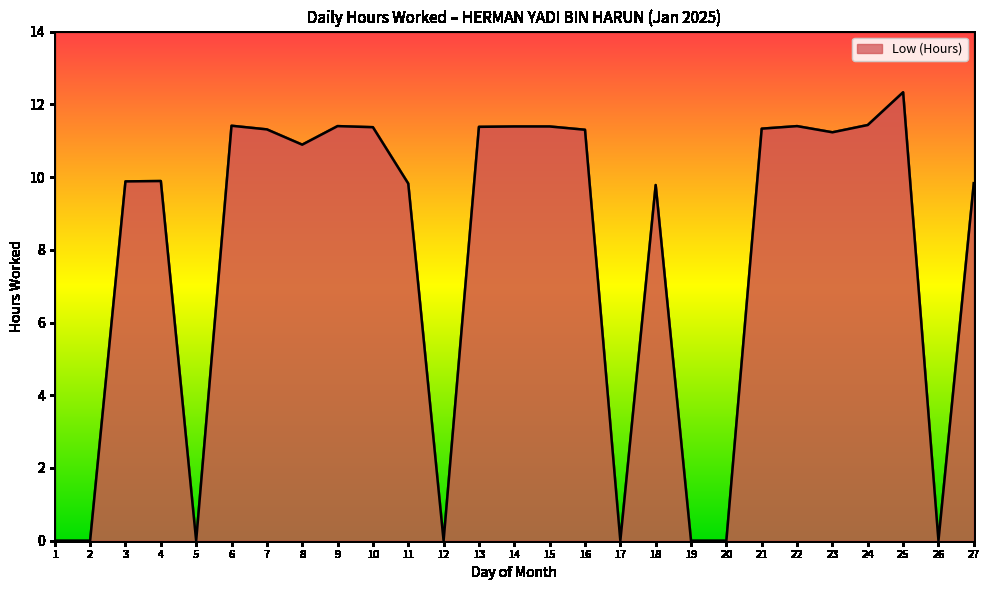

What is the greatest value displayed?

12.3